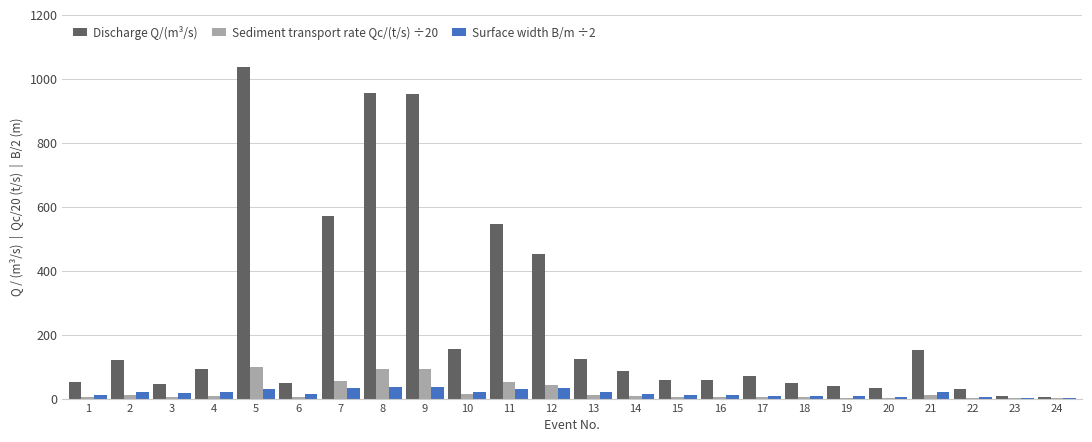

At which category is the sum across all series the highest?

5